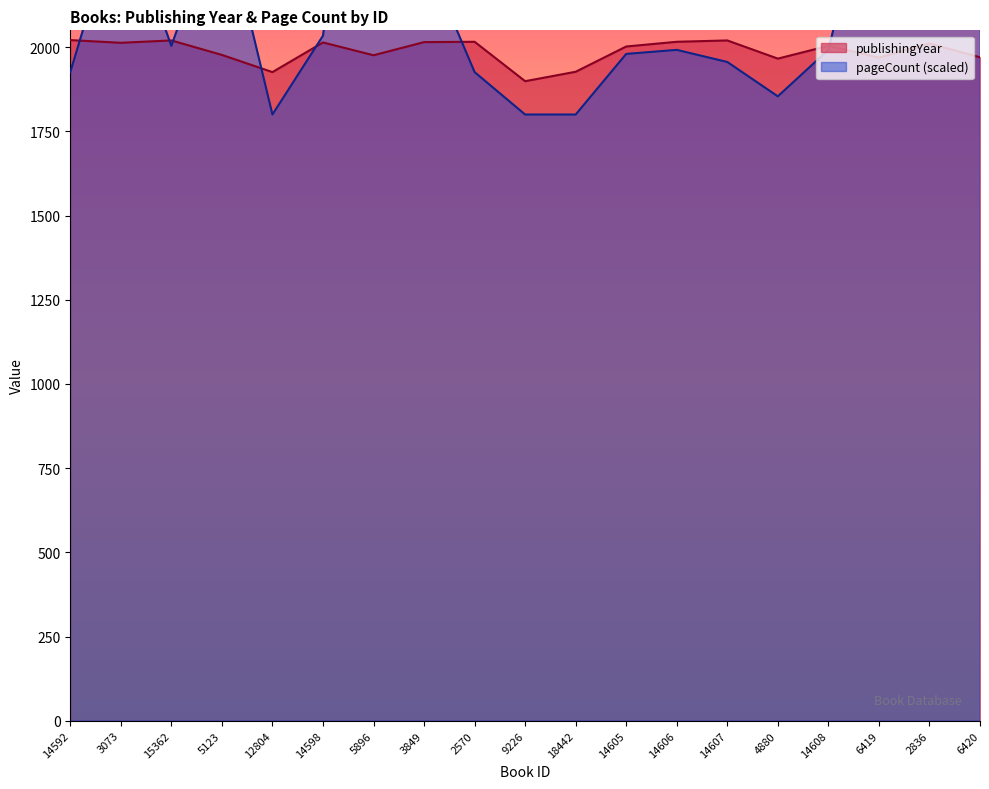

What is the total value across all series at 3849?

4295